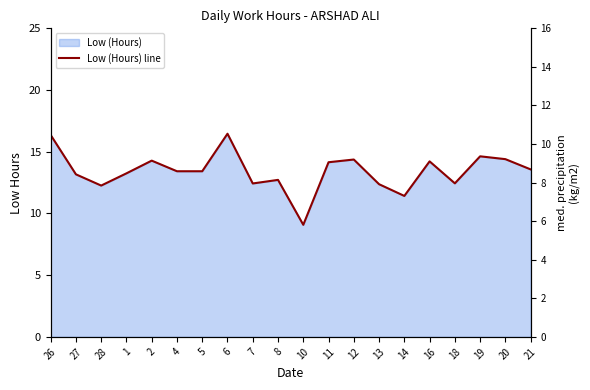

Read the value at 21.

13.6